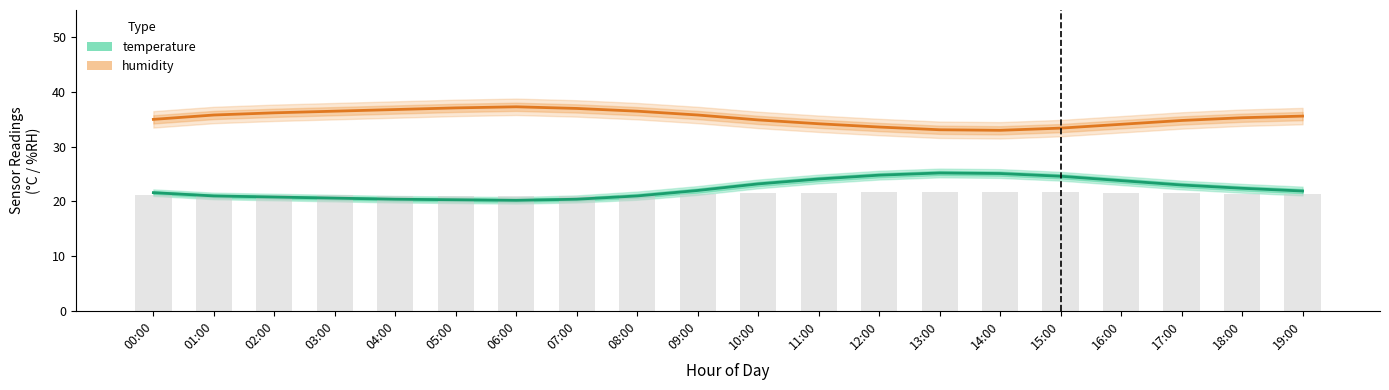

Rank the series by their maximum value, from highest to lowest.

humidity, temperature